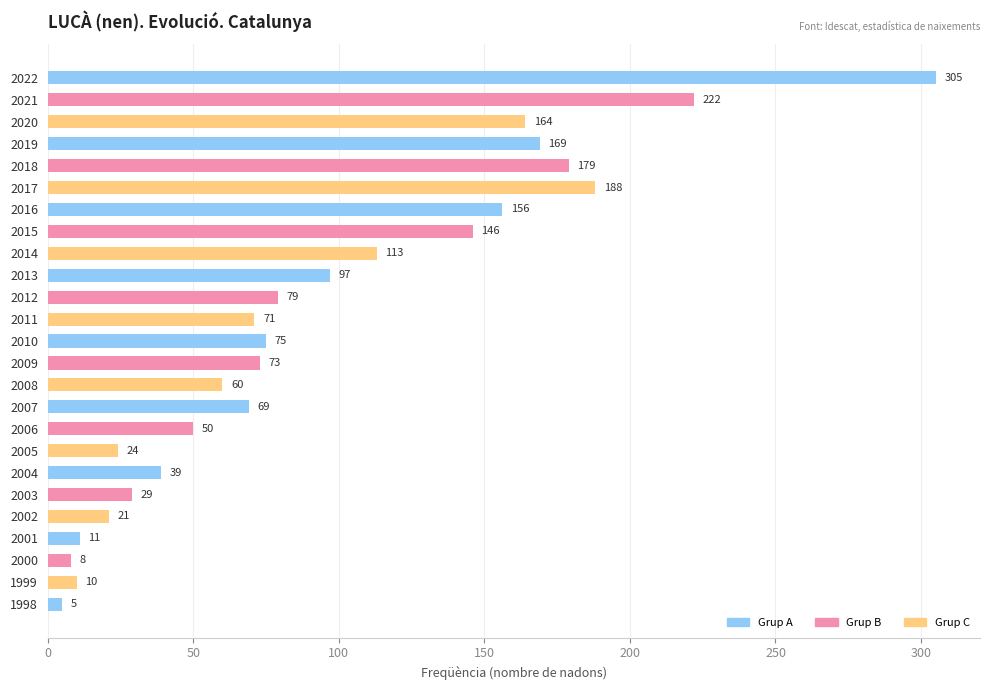

What is the average value?

95